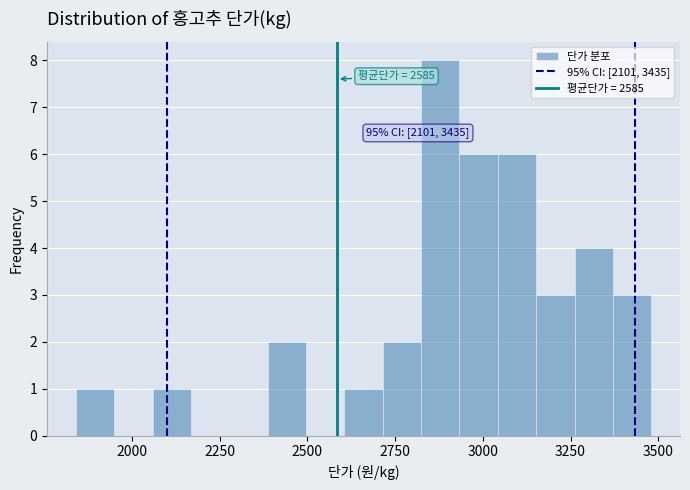

Around what value on the x-axis is the tallest bar? Give the approximate position of its centre, as read against the axis.

2900